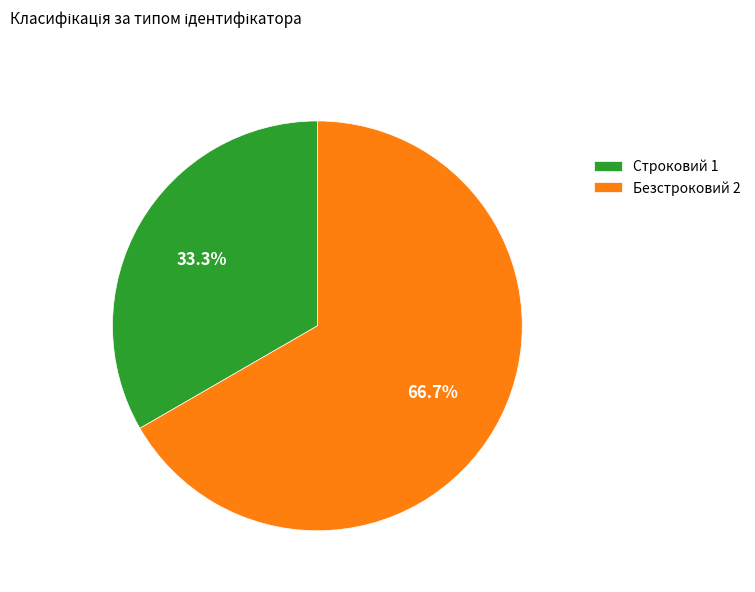

Which category accounts for the majority?

Безстроковий